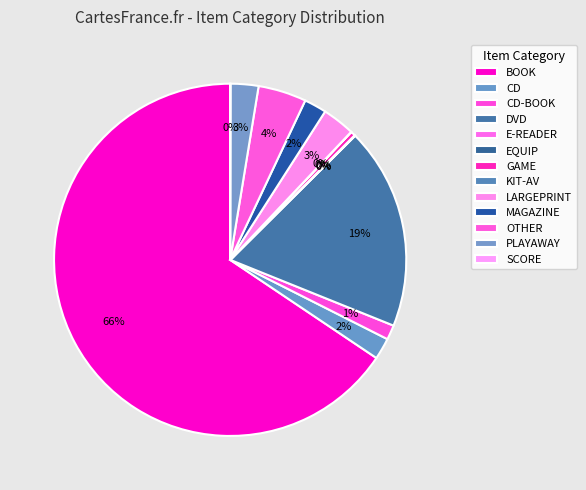

Count the number of slices in the pie.

13